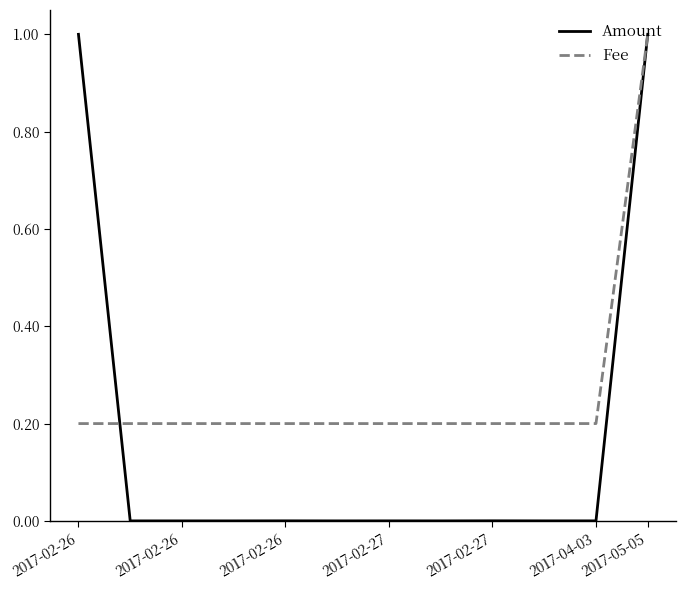

List the series in order of their overall mean, lowest first.

Amount, Fee